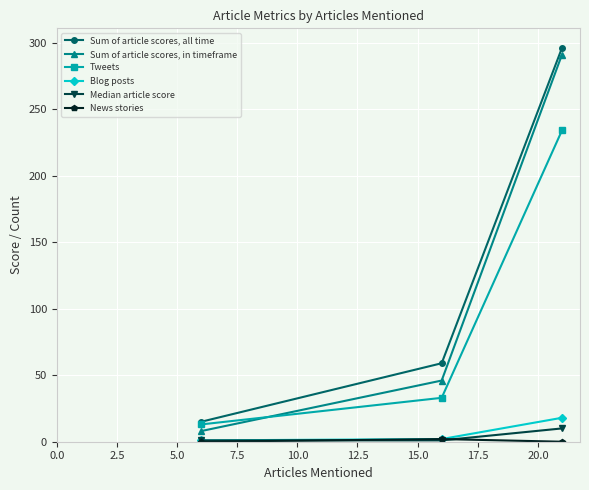

Which series has the widest spread of values?

Sum of article scores, in timeframe